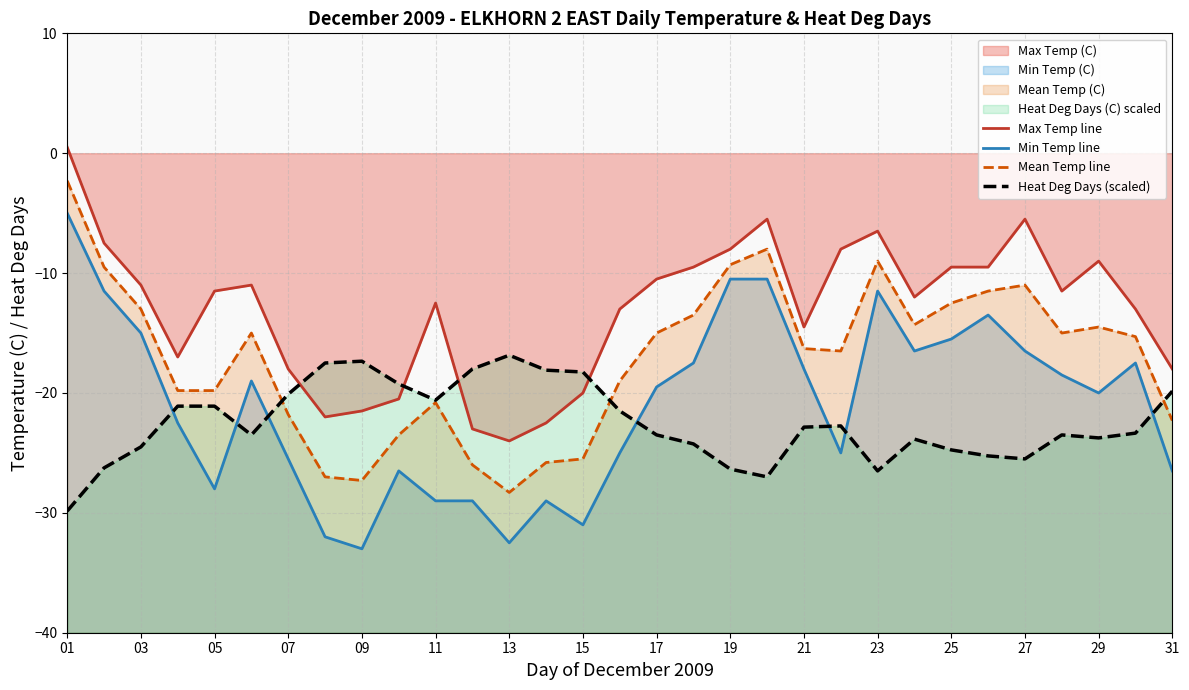

How many lines are shown in the chart?

4